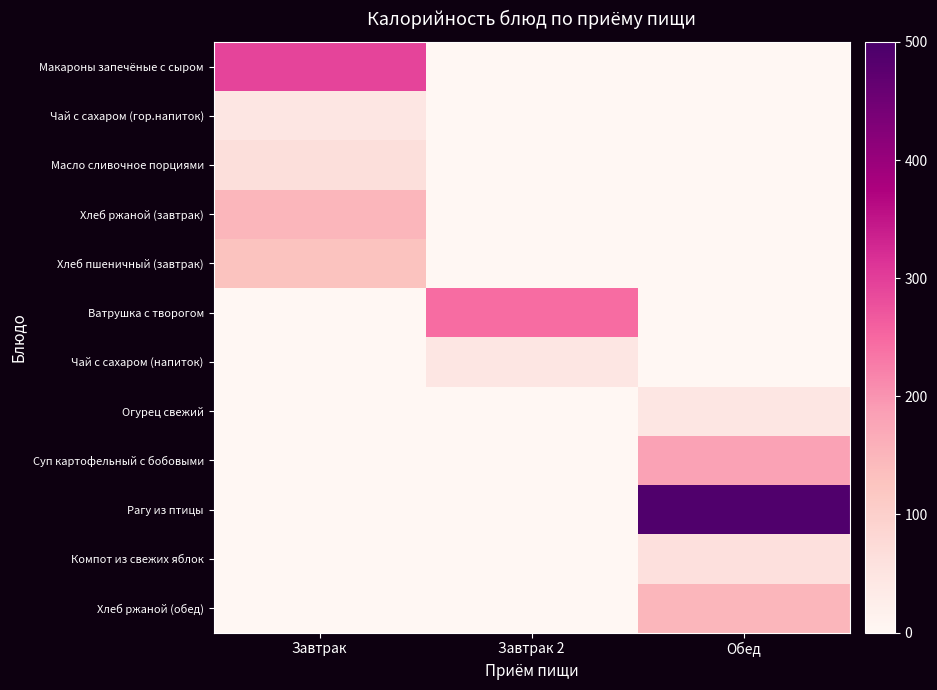

Between Завтрак 2 and Обед, which series saw the biggest shift?

Рагу из птицы